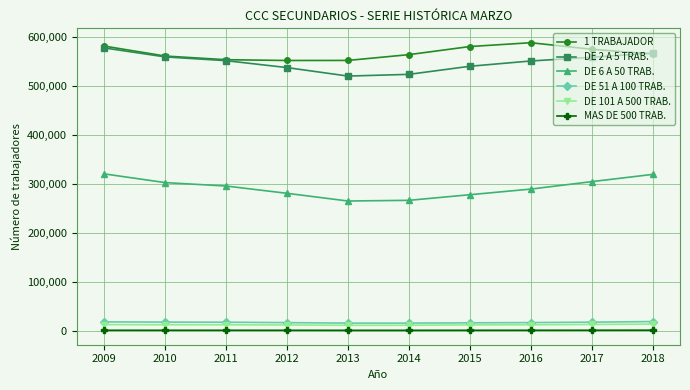

What is the value of the DE 101 A 500 TRAB. point at the 2nd from the left?

13286